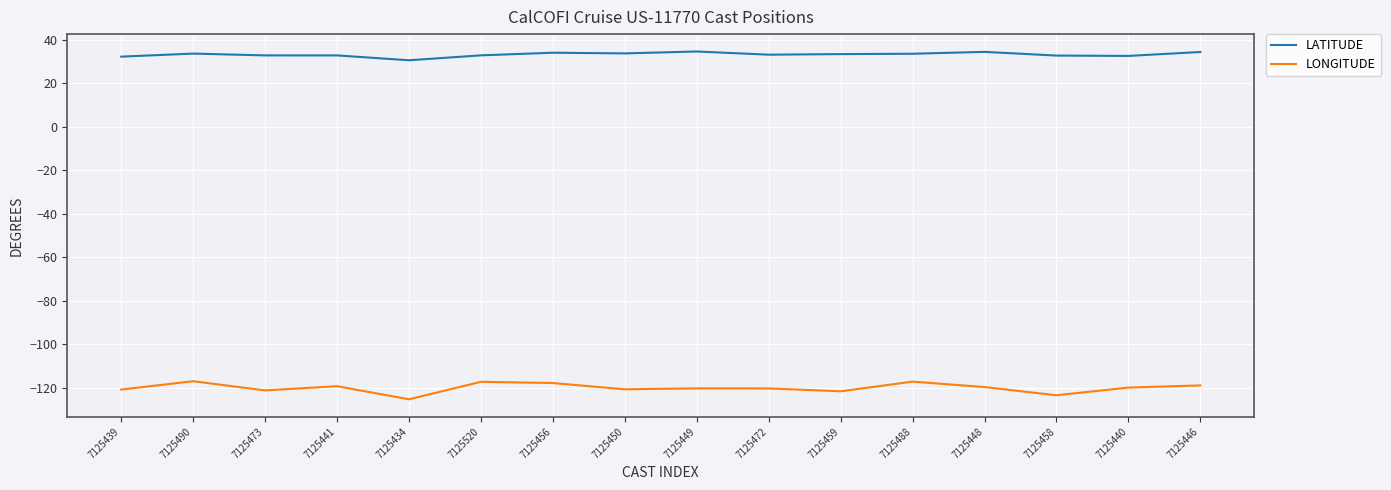

Which series has the largest total across all categories?

LATITUDE